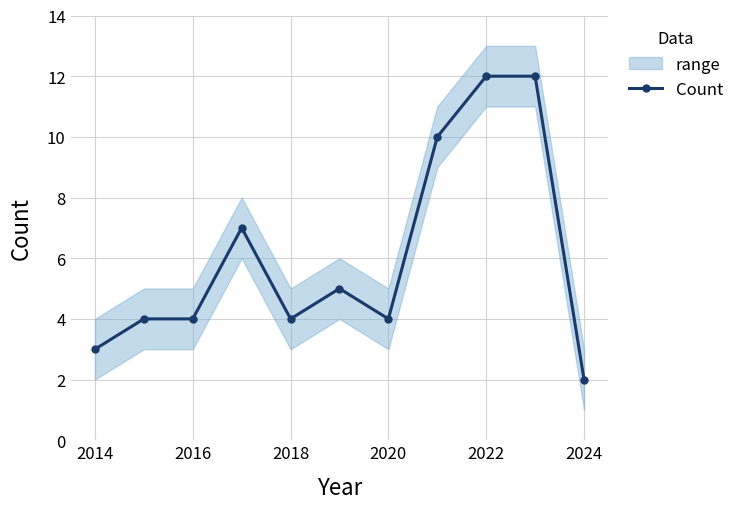

Reading left to right, list all the values displayed in this chart.

3	4	4	7	4	5	4	10	12	12	2